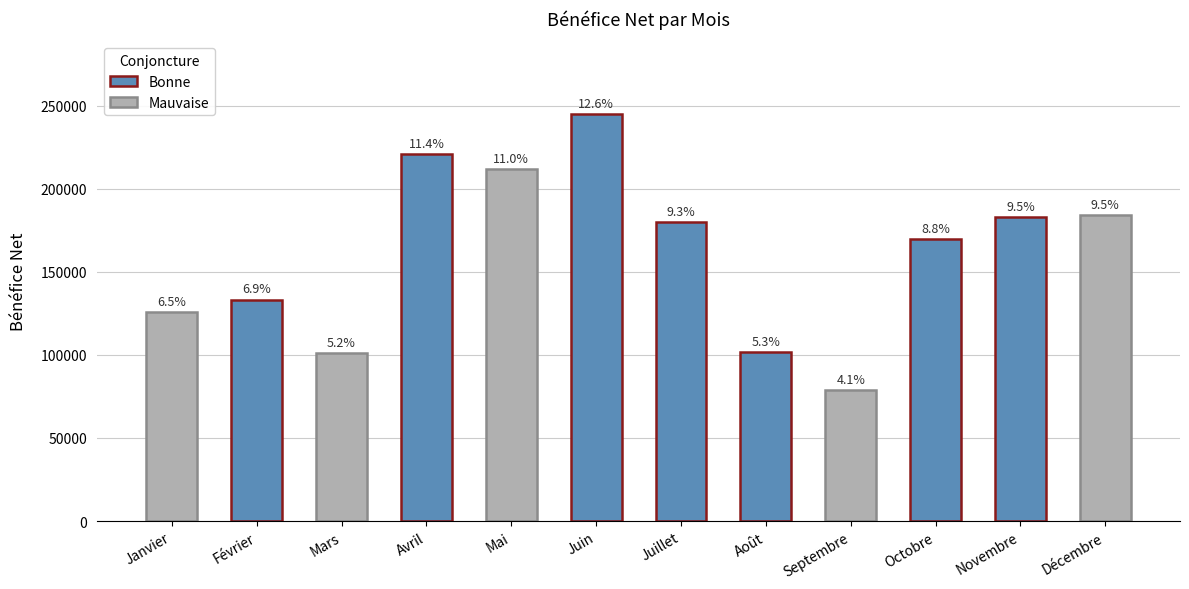

What is the sum of the values at Janvier and Avril?

346645